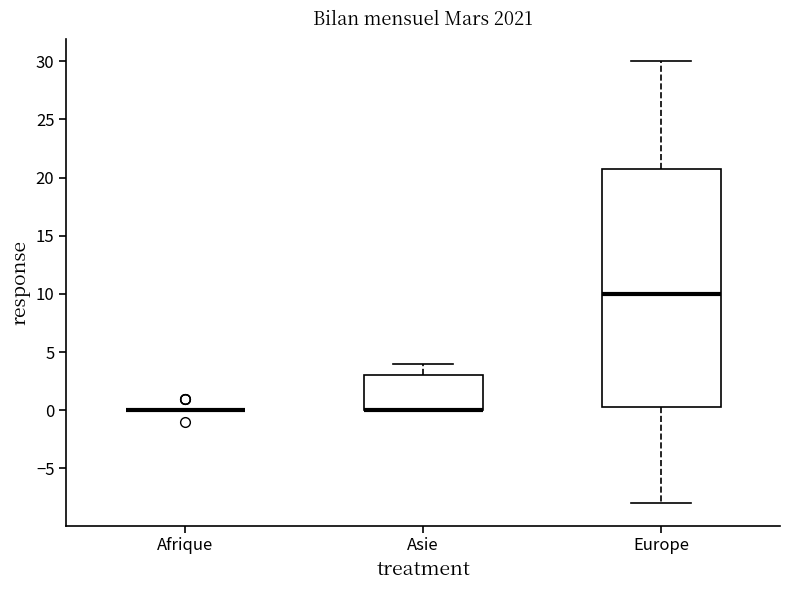

Where is the upper edge of the box for Europe on the y-axis? The values are not printed on the chart, so give them approximately, as read against the axis.

21.0